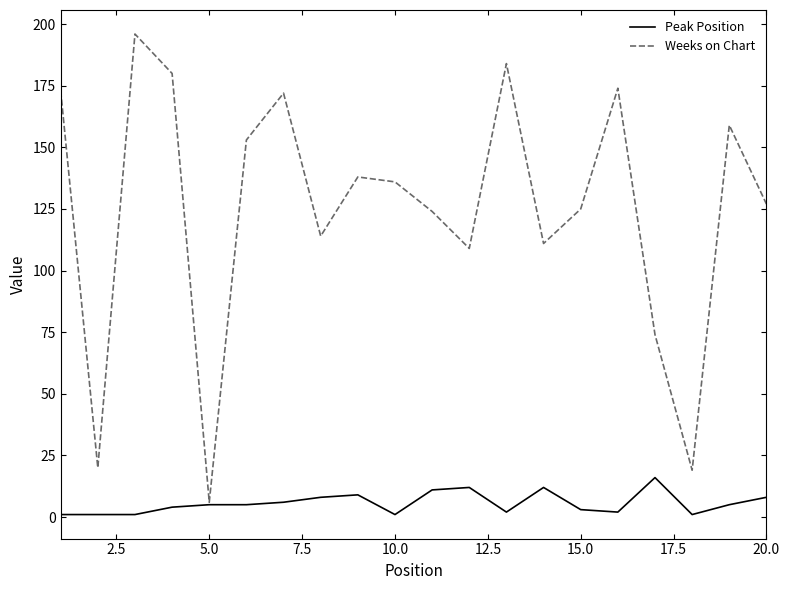

What is the maximum value shown in the chart?

196